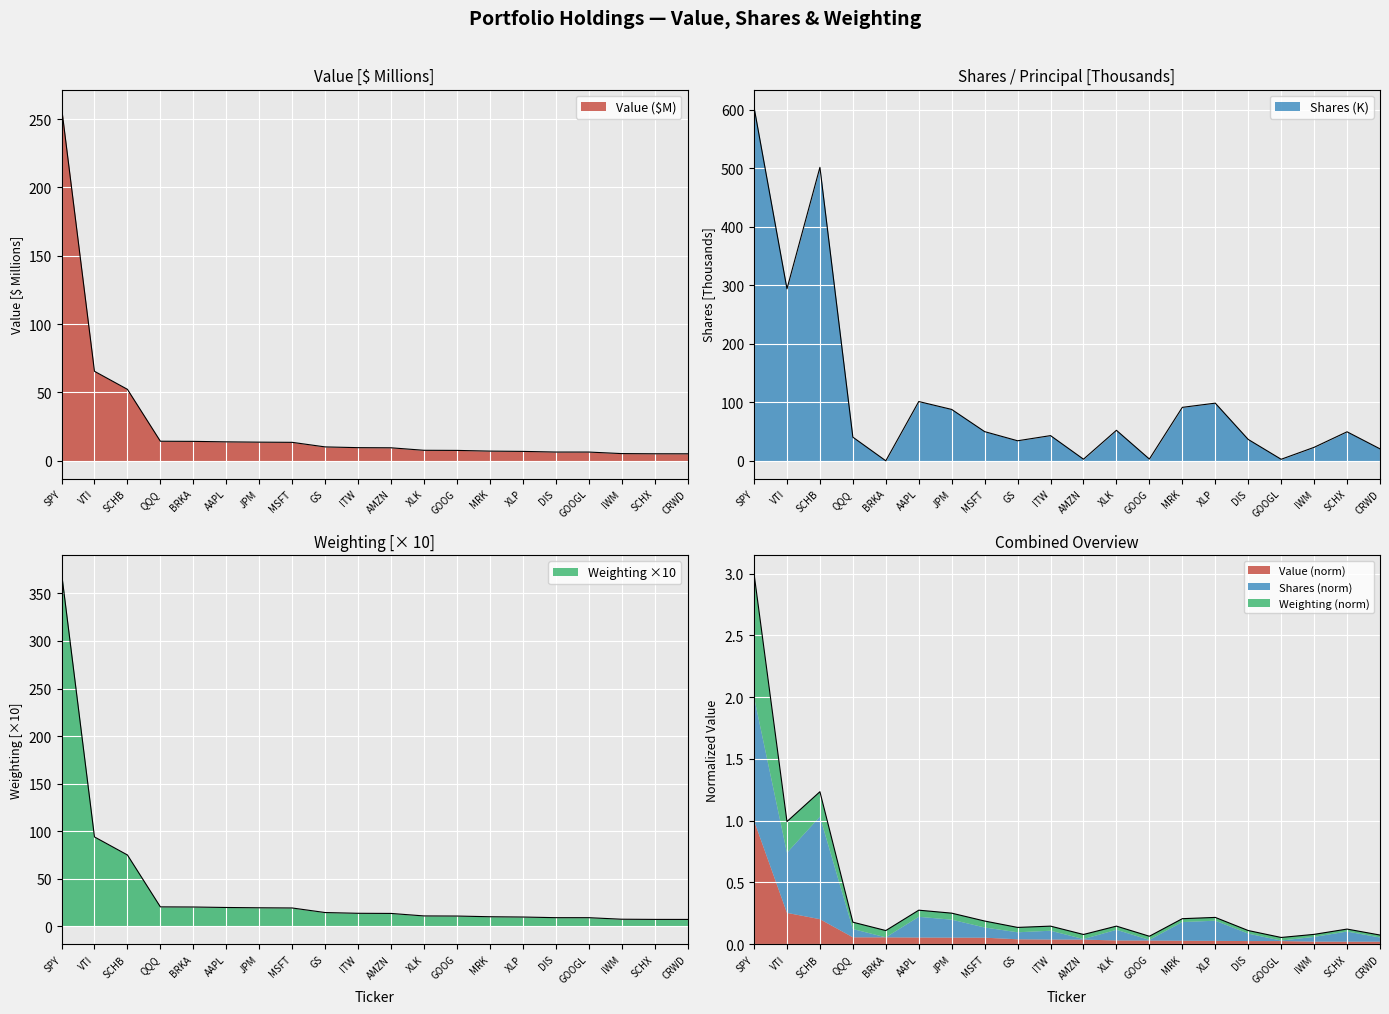

What is the sum of the Value ($) values at SCHX and BRKA?

19.4